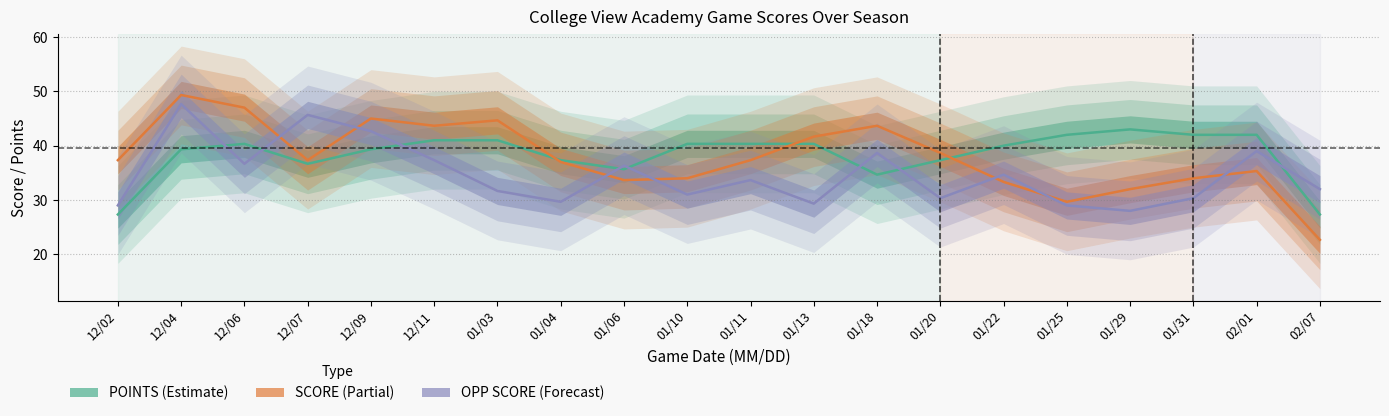

What is the spread (max minus min) of values at 02/07?

9.3